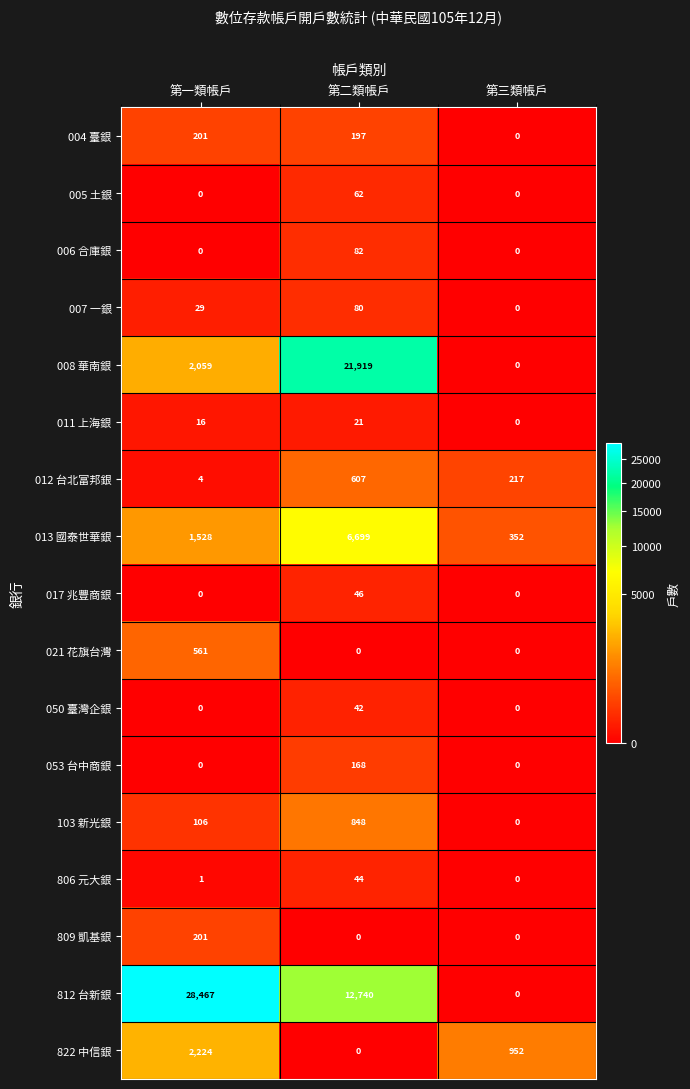

How many distinct data groups are displayed?

17